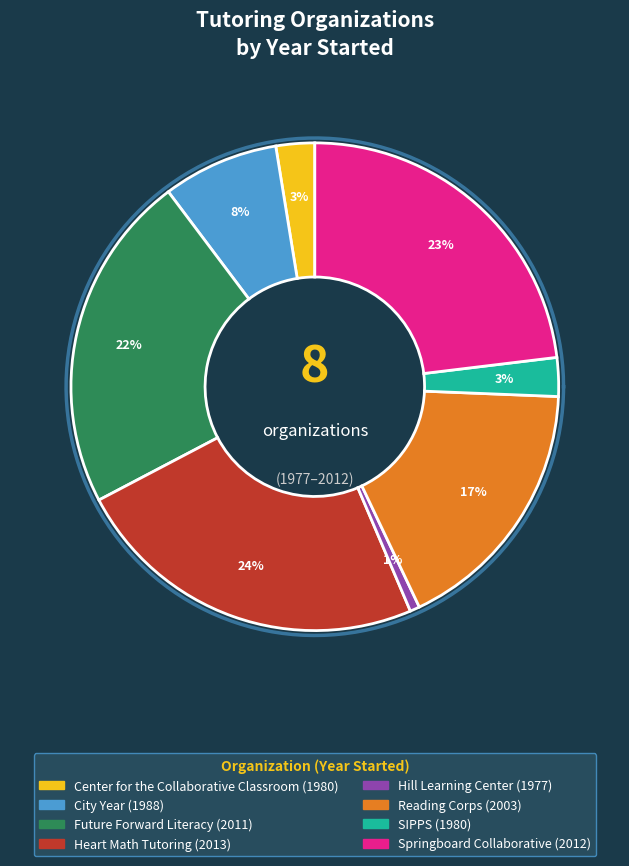

How many segments does this pie chart have?

8